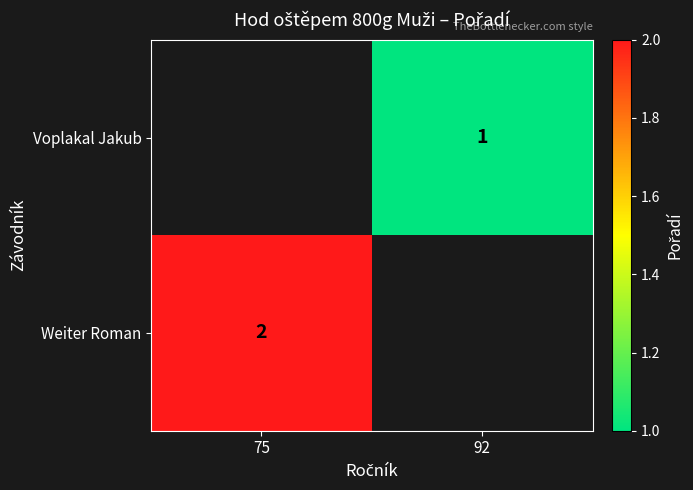

The value of Weiter Roman at 75 is 4. True or false?

False